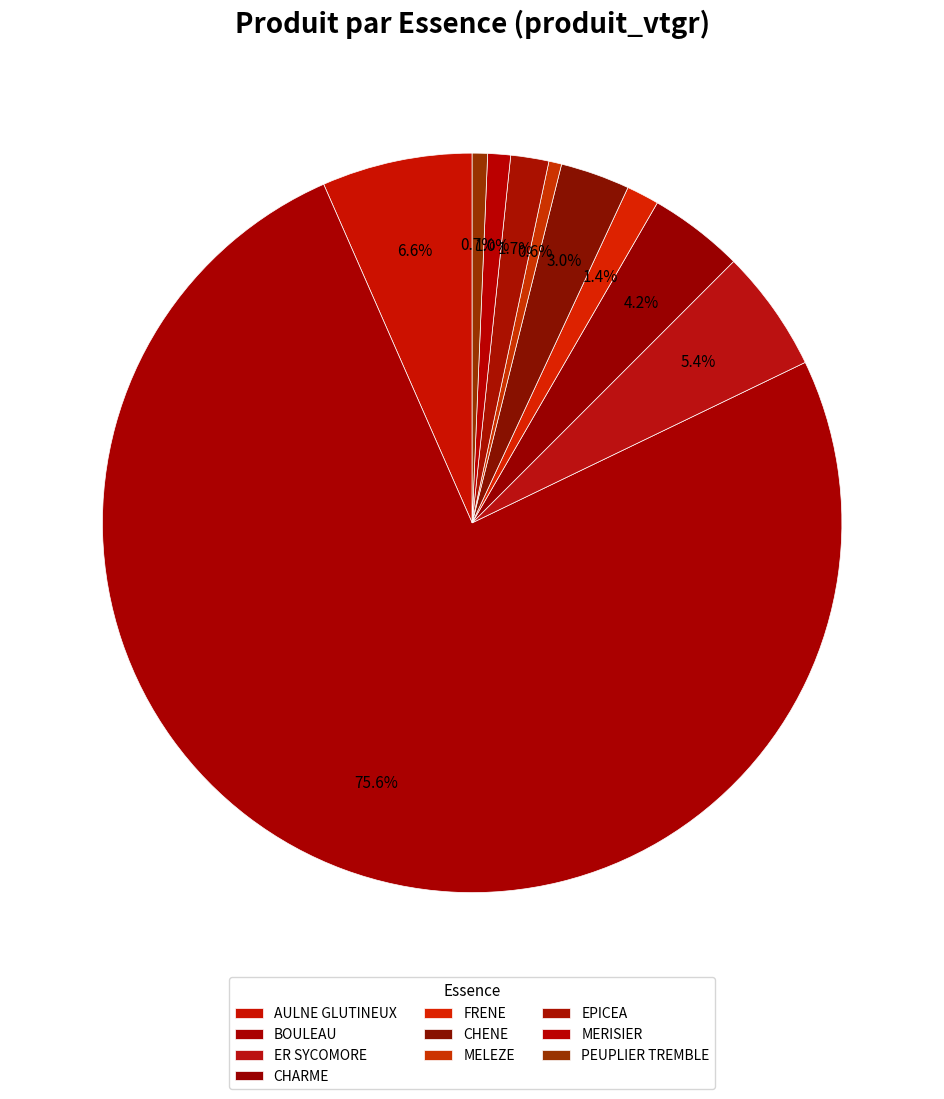

What percentage is NOT represented by EPICEA?

98.3%